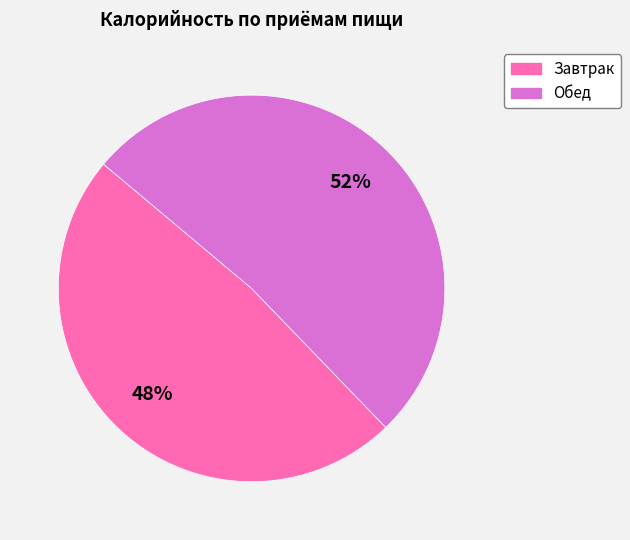

The Обед slice represents 52% of the pie. True or false?

True